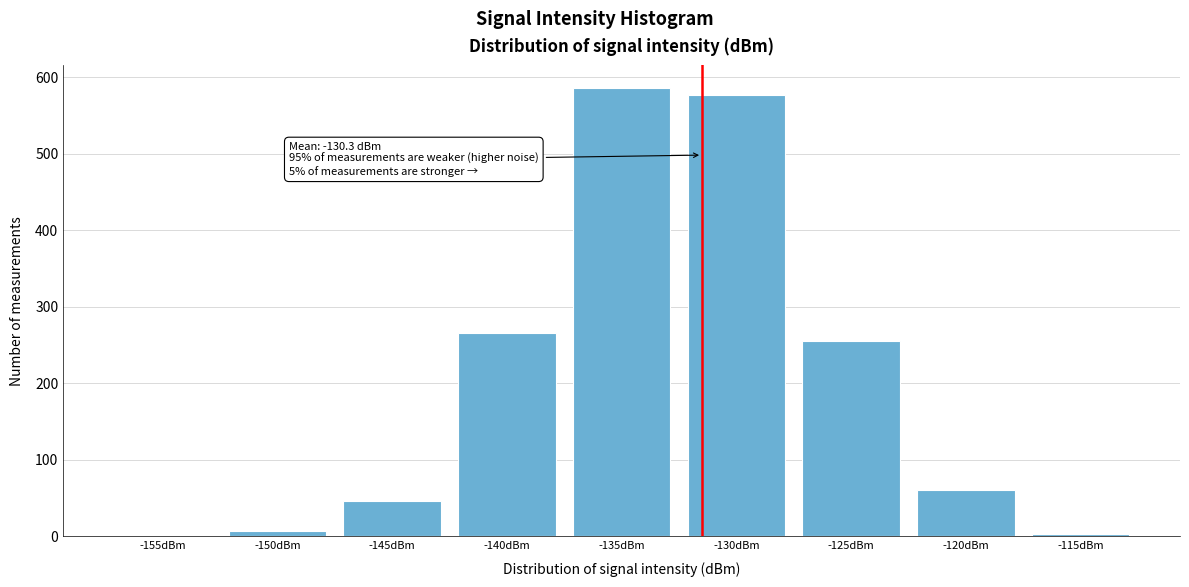

Reading left to right, transcribe all the data shown in this chart.

-155dBm=0	-150dBm=7	-145dBm=46	-140dBm=266	-135dBm=586	-130dBm=577	-125dBm=255	-120dBm=60	-115dBm=3